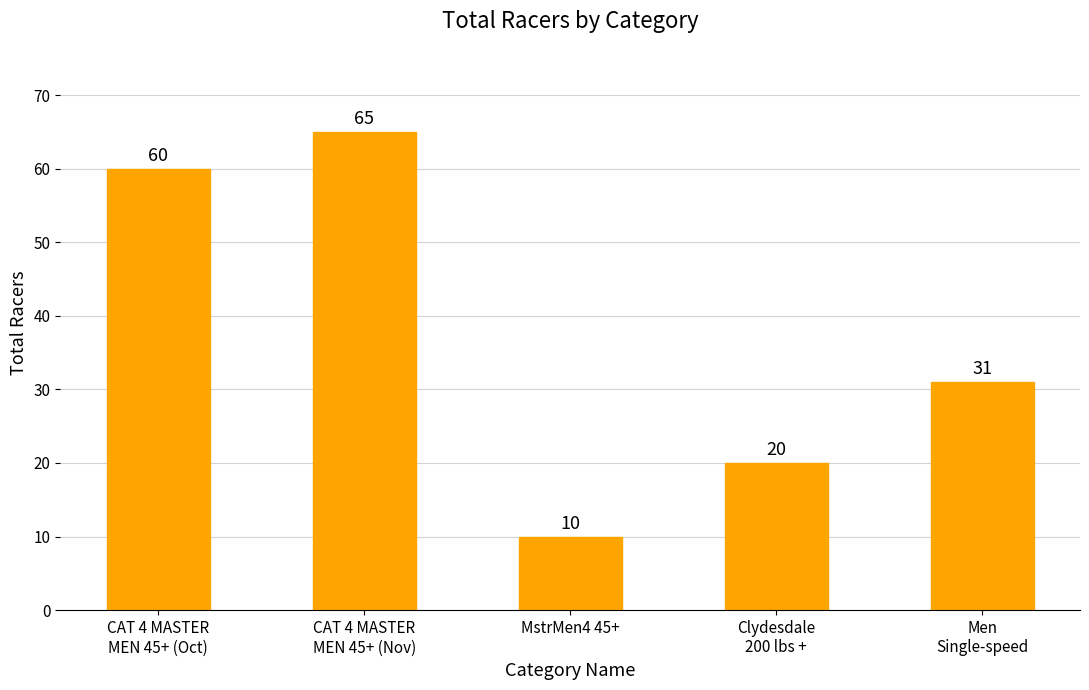

What is the change in value from CAT 4 MASTER
MEN 45+ (Oct) to Men
Single-speed?

-29